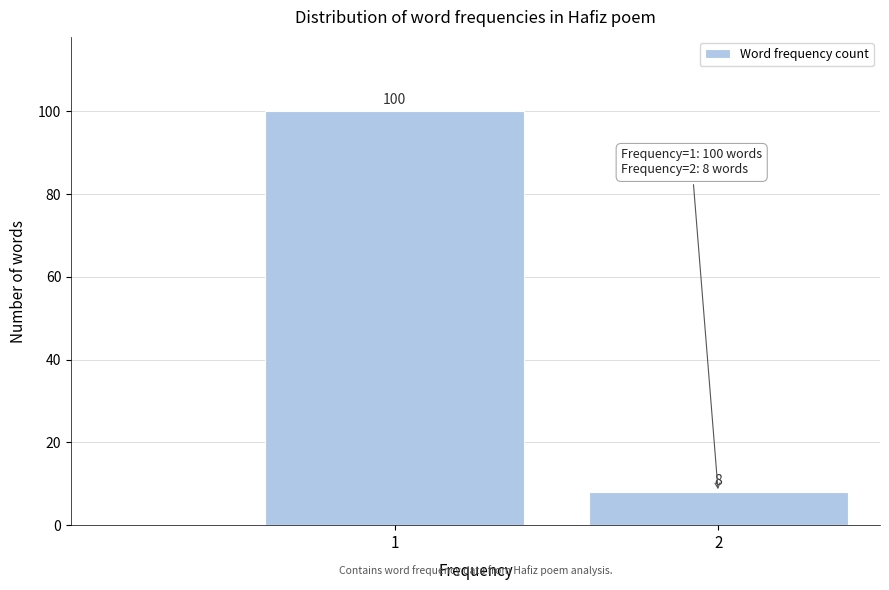

Reading right to left, transcribe all the data shown in this chart.

2=8	1=100